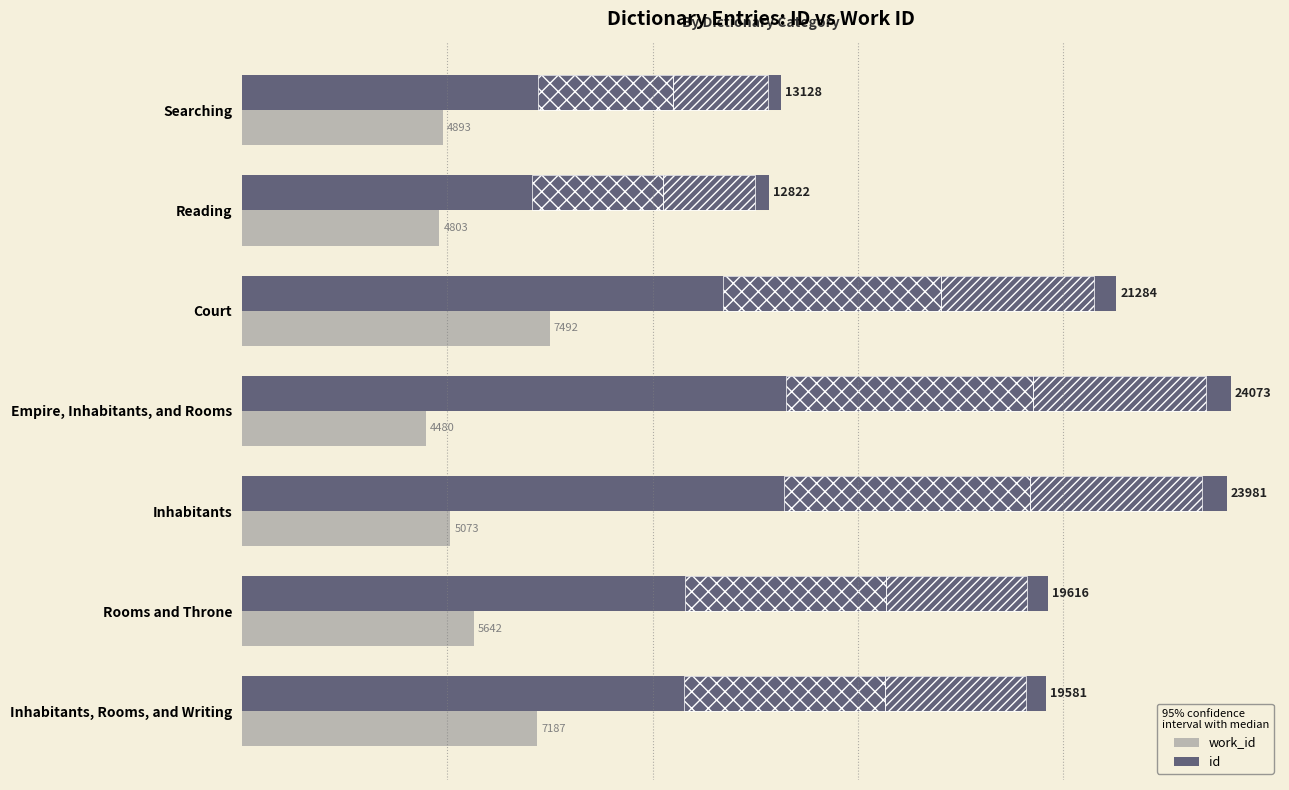

What is the highest value of the work_id series?

7492